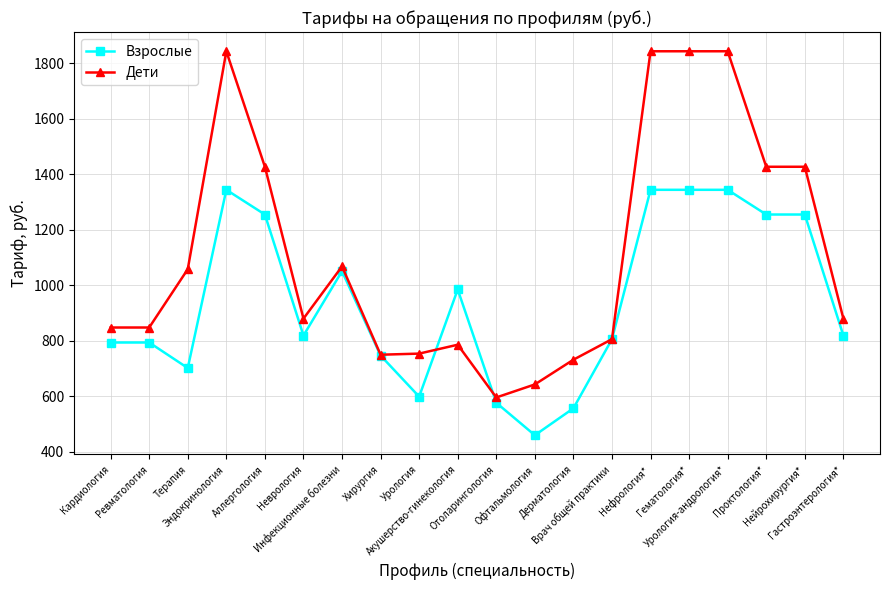

What is the value of the Дети point at the 10th from the left?

786